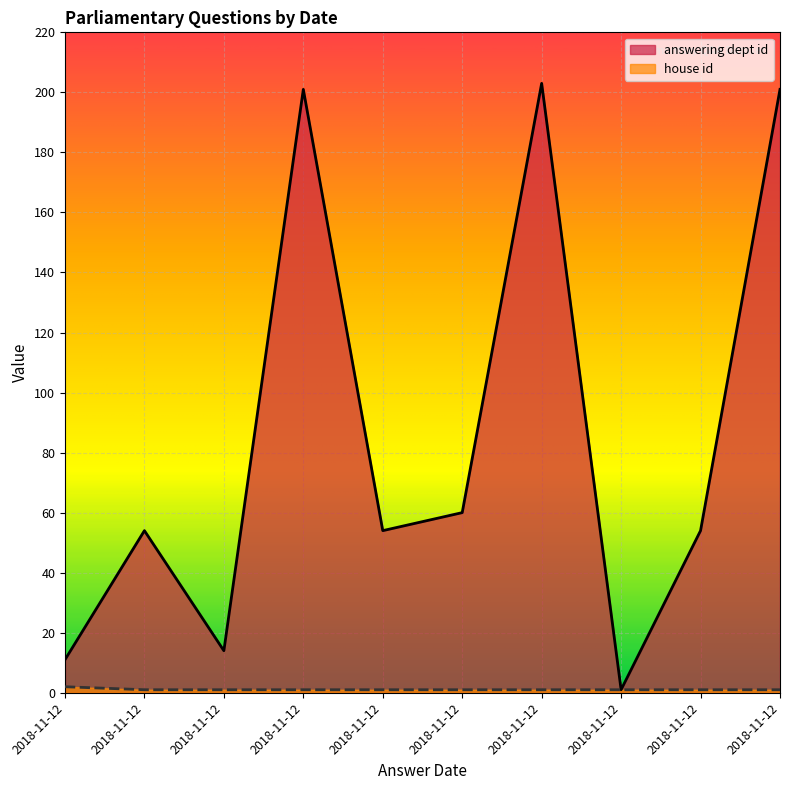

True or false: house id and answering dept id cross at least once.

False